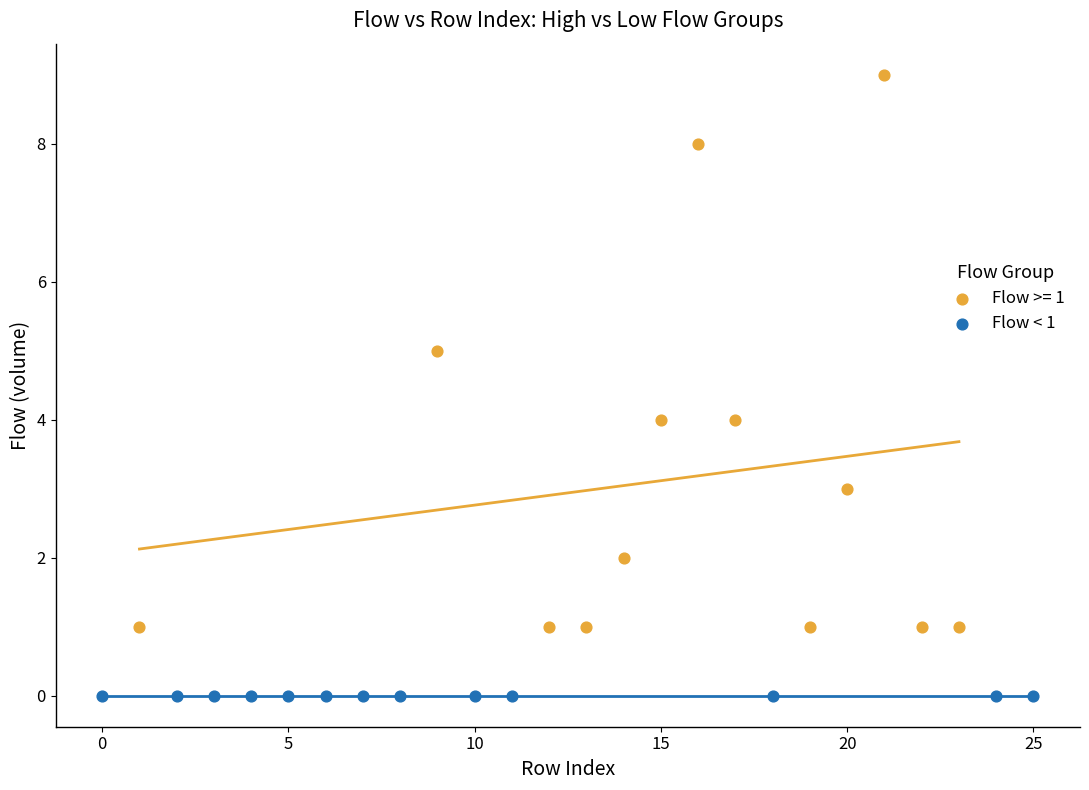

What are all the series names shown in the legend?

Flow >= 1, Flow < 1